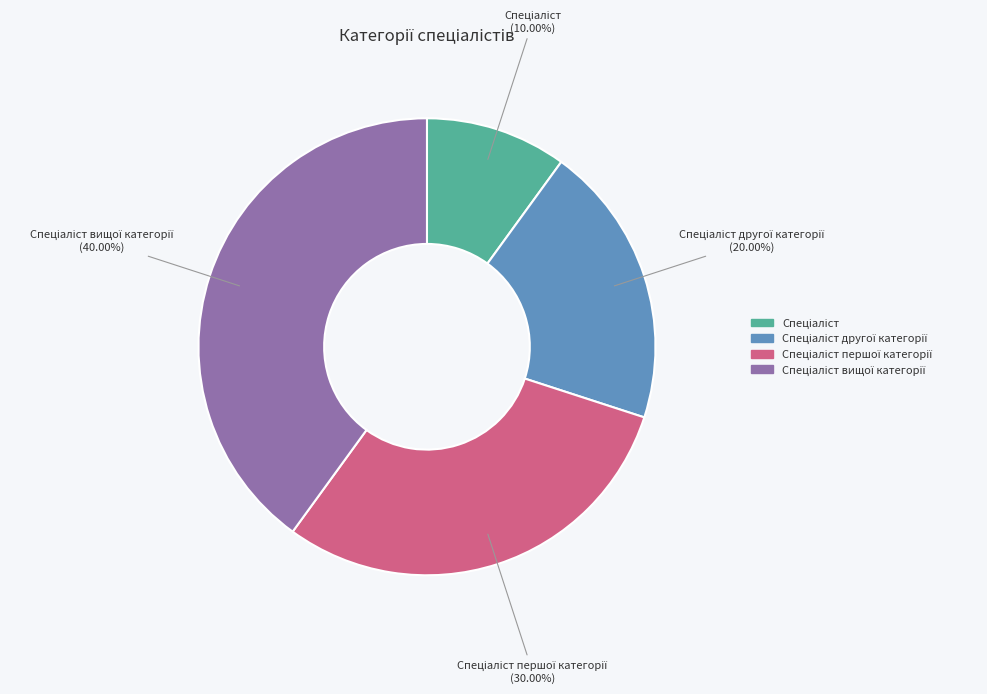

Does any single category account for the majority?

No